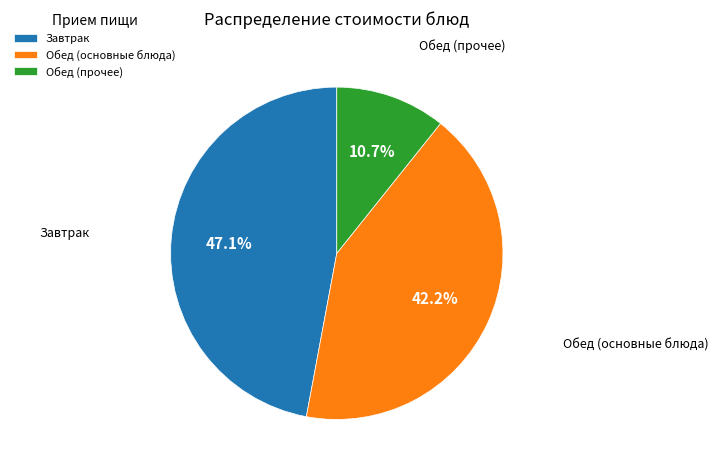

Count the number of slices in the pie.

3